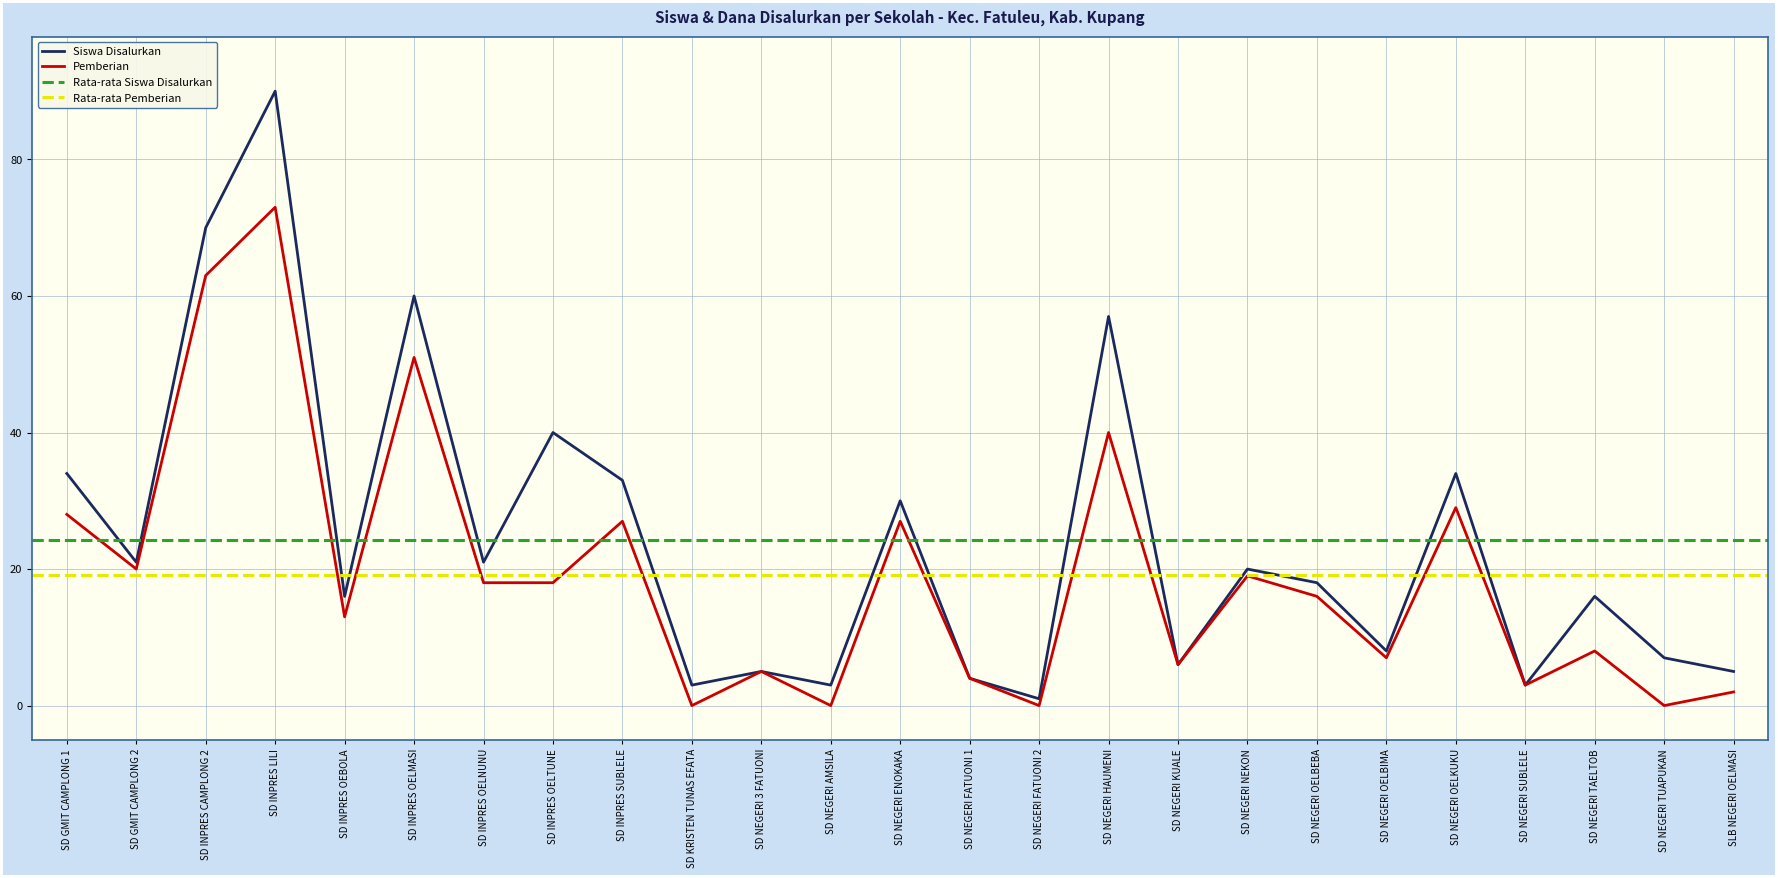

True or false: Siswa Disalurkan and Pemberian cross at least once.

False